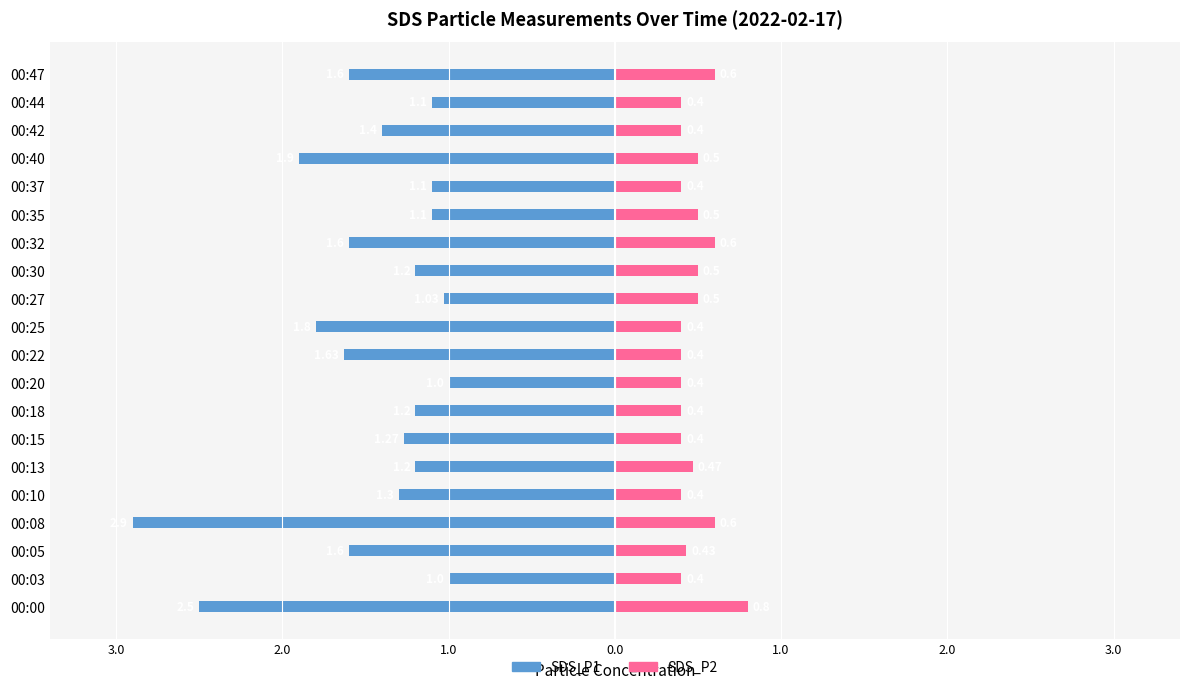

True or false: SDS_P1 has a value of -1.5 at 00:37.

False